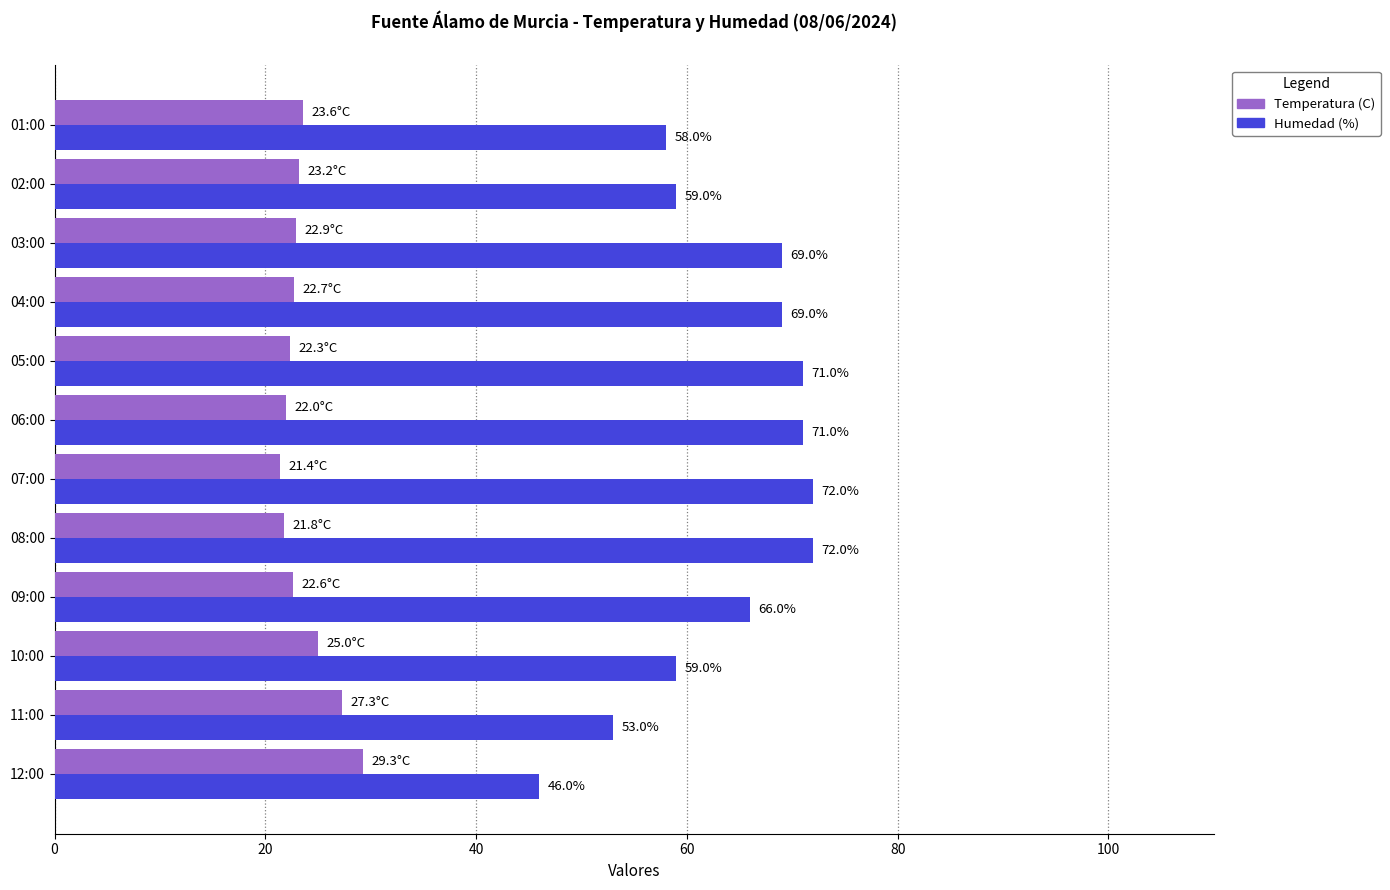

Which series has the widest spread of values?

Humedad (%)